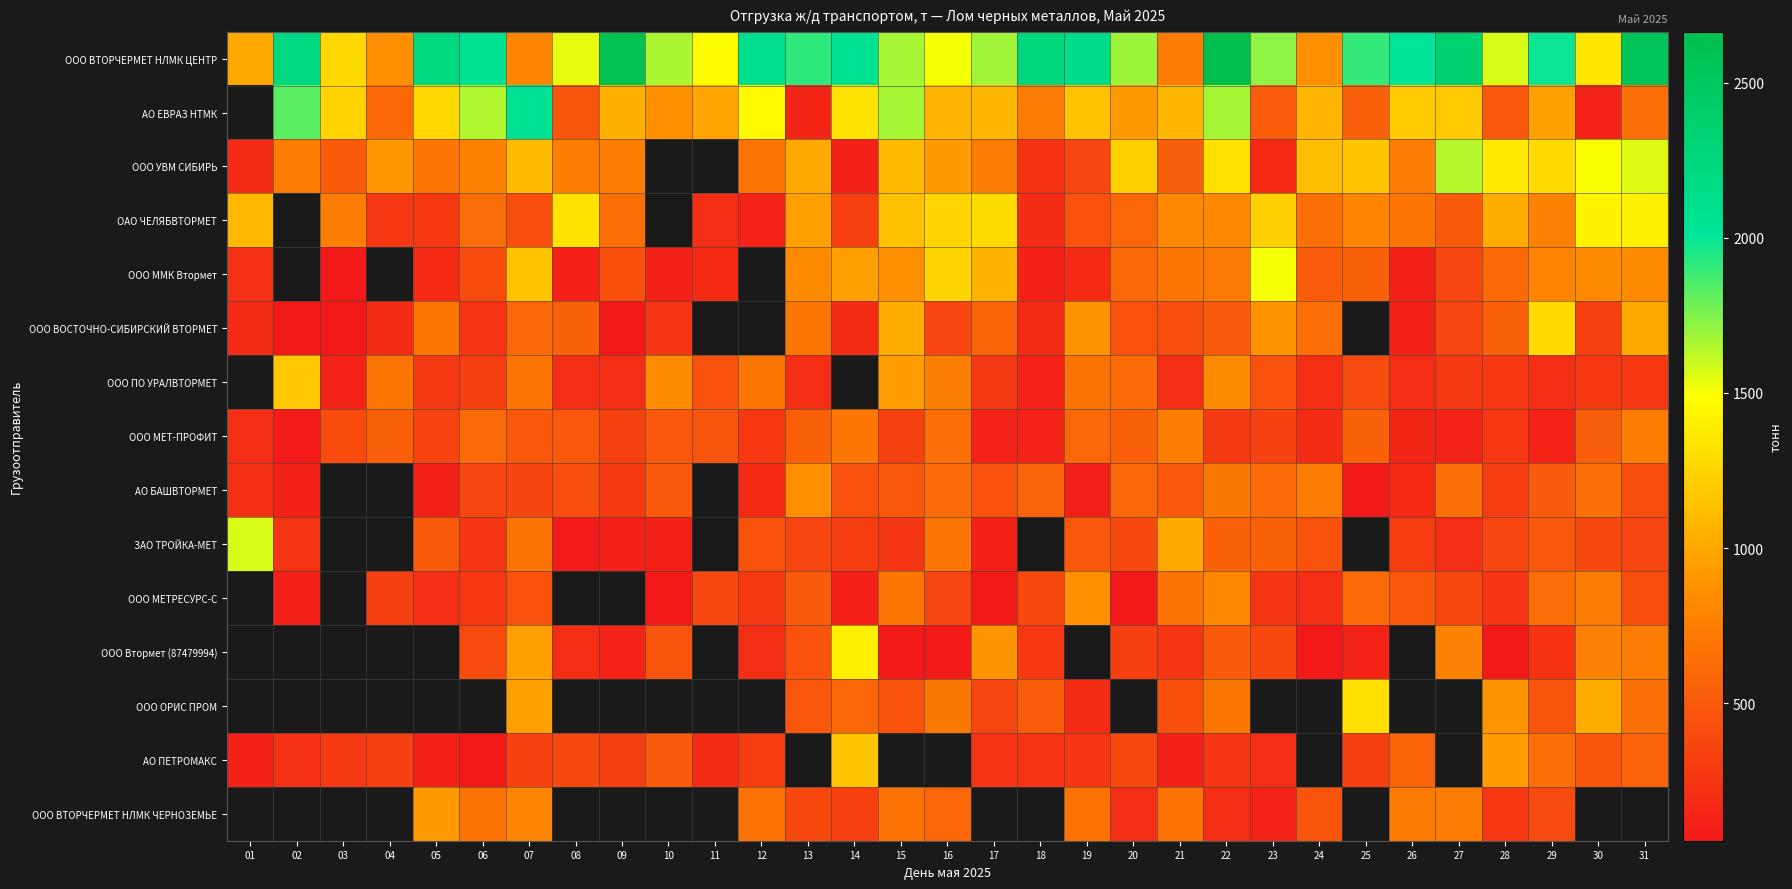

The ООО ВОСТОЧНО-СИБИРСКИЙ ВТОРМЕТ series shows 656.0 at 15. True or false?

False